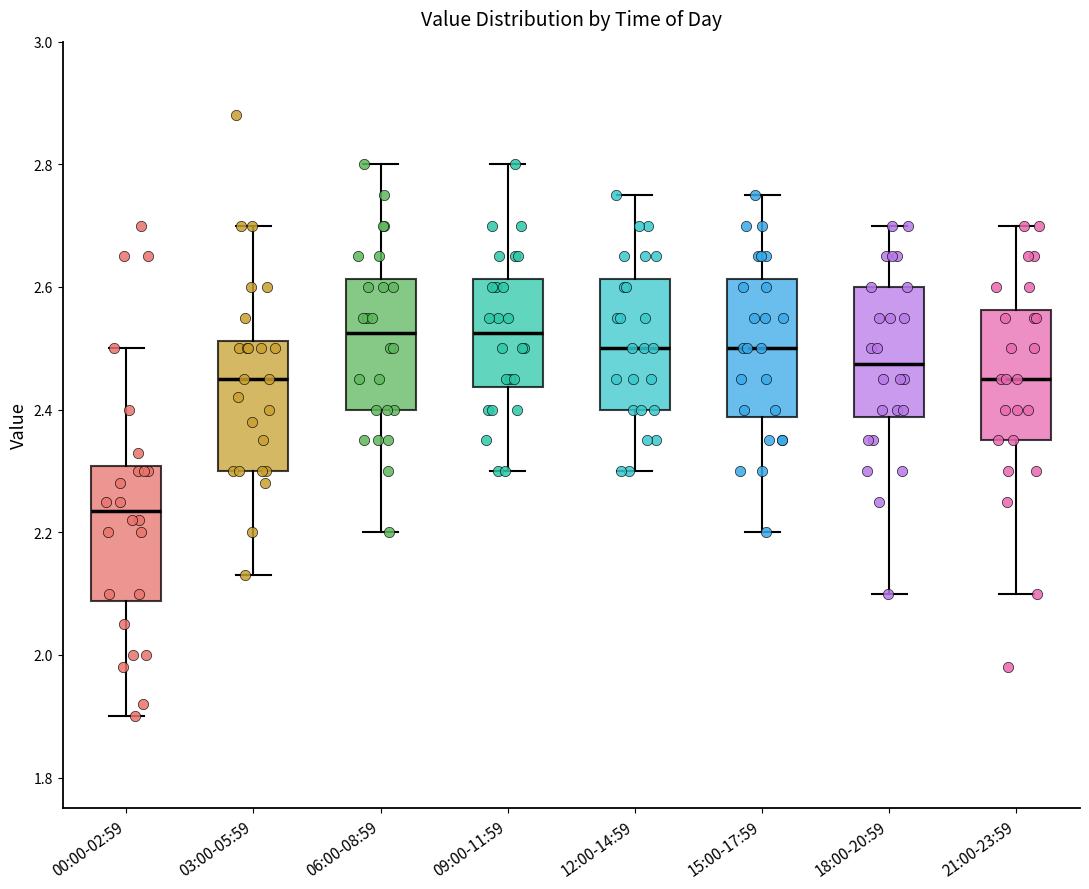

Reading left to right, transcribe this box plot: for each box, give where its median line is, the range the box spans, and where its two whiskers end, as read against the y-axis. The values are not printed on the chart, so give them approximately, as read against the axis.

00:00-02:59: median 2.24, box 2.08 to 2.30, whiskers 1.90 to 2.50
03:00-05:59: median 2.46, box 2.30 to 2.52, whiskers 2.14 to 2.70
06:00-08:59: median 2.52, box 2.40 to 2.62, whiskers 2.20 to 2.80
09:00-11:59: median 2.52, box 2.44 to 2.62, whiskers 2.30 to 2.80
12:00-14:59: median 2.50, box 2.40 to 2.62, whiskers 2.30 to 2.76
15:00-17:59: median 2.50, box 2.38 to 2.62, whiskers 2.20 to 2.76
18:00-20:59: median 2.48, box 2.38 to 2.60, whiskers 2.10 to 2.70
21:00-23:59: median 2.46, box 2.36 to 2.56, whiskers 2.10 to 2.70